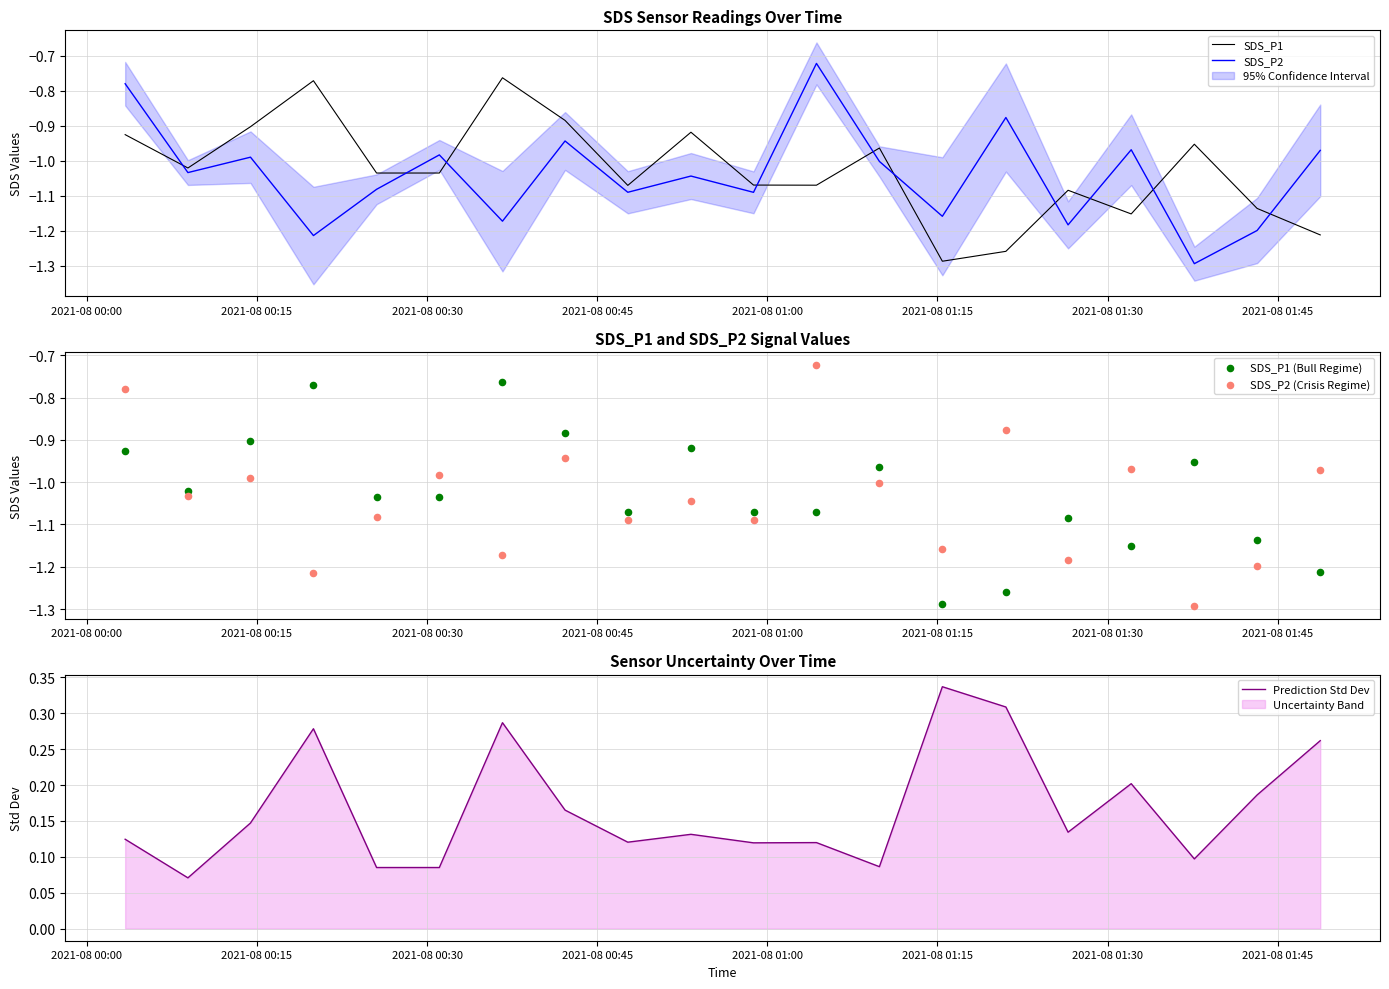

Which series reaches the minimum Y coordinate?

SDS_P2